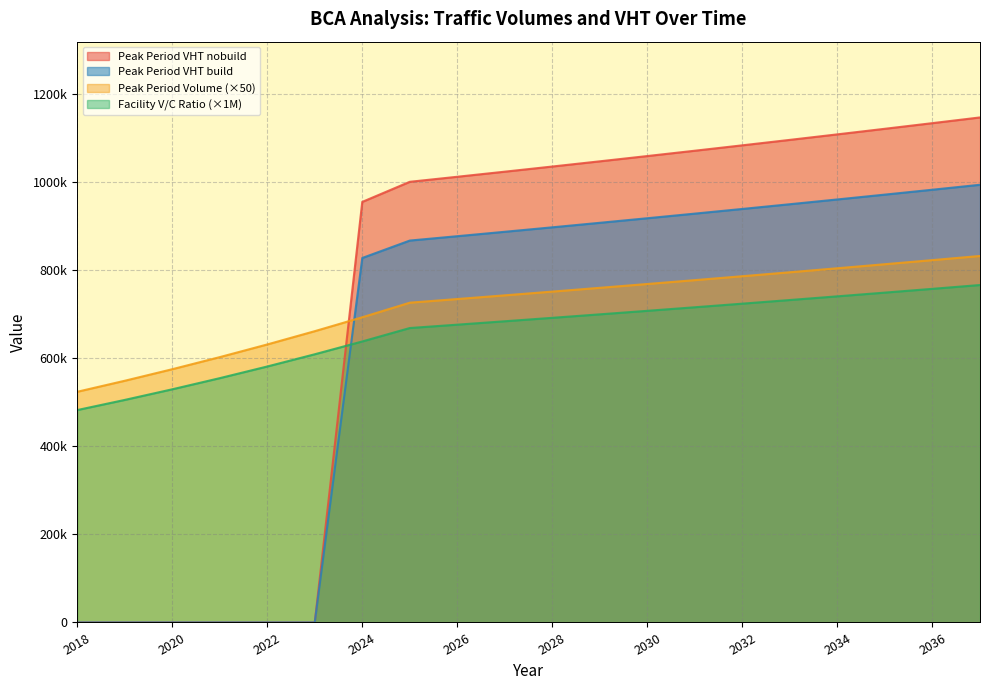

At which category does the chart reach its peak across all series?

2037